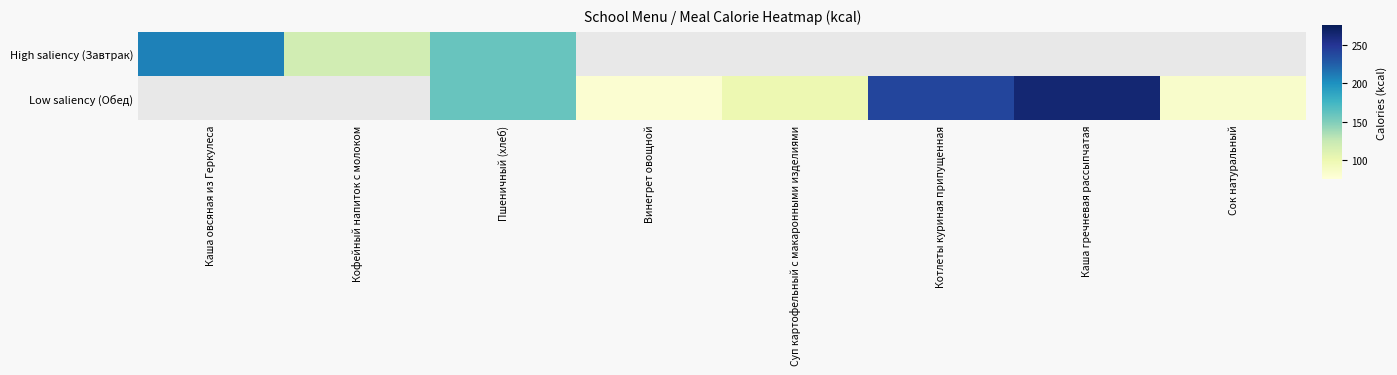

How many series are shown in this chart?

2